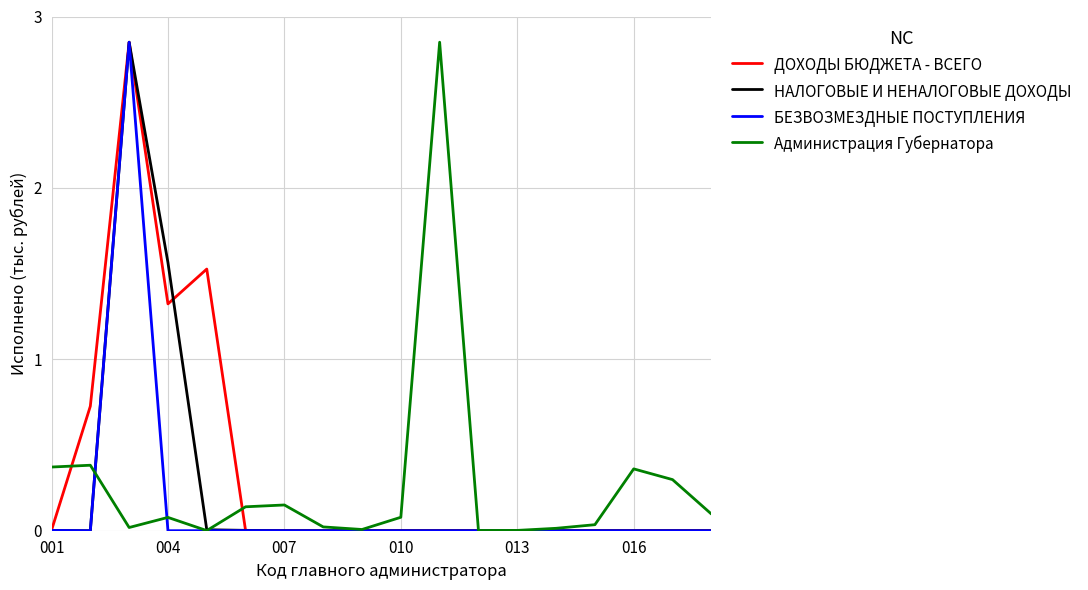

How many lines are shown in the chart?

4